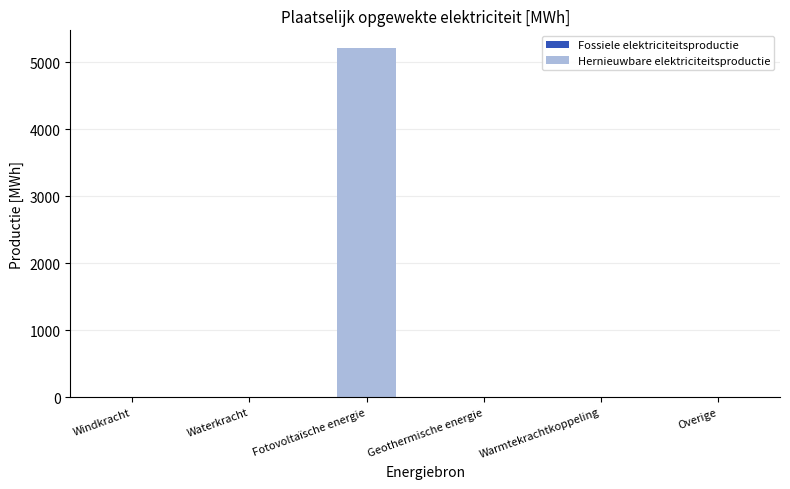

Which has a higher value, Windkracht or Fotovoltaïsche energie?

Fotovoltaïsche energie